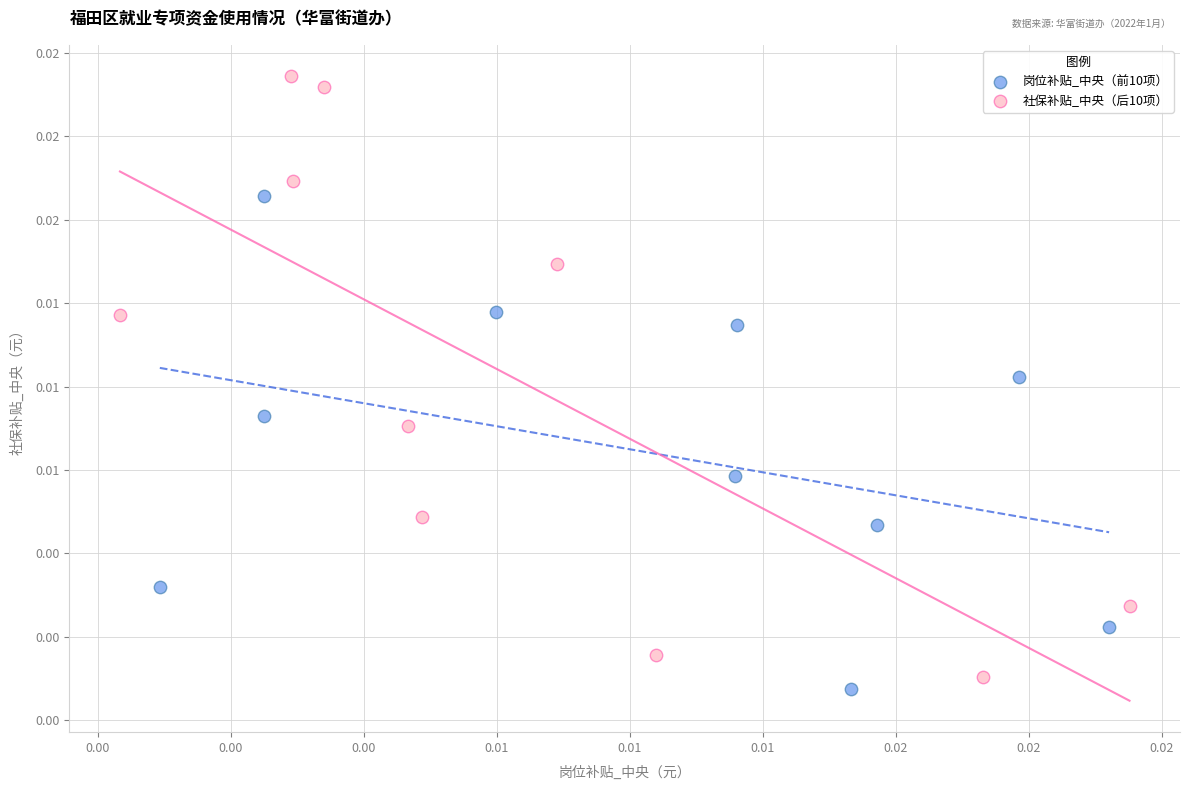

Which series contains the highest Y value?

社保补贴_中央（后10项）